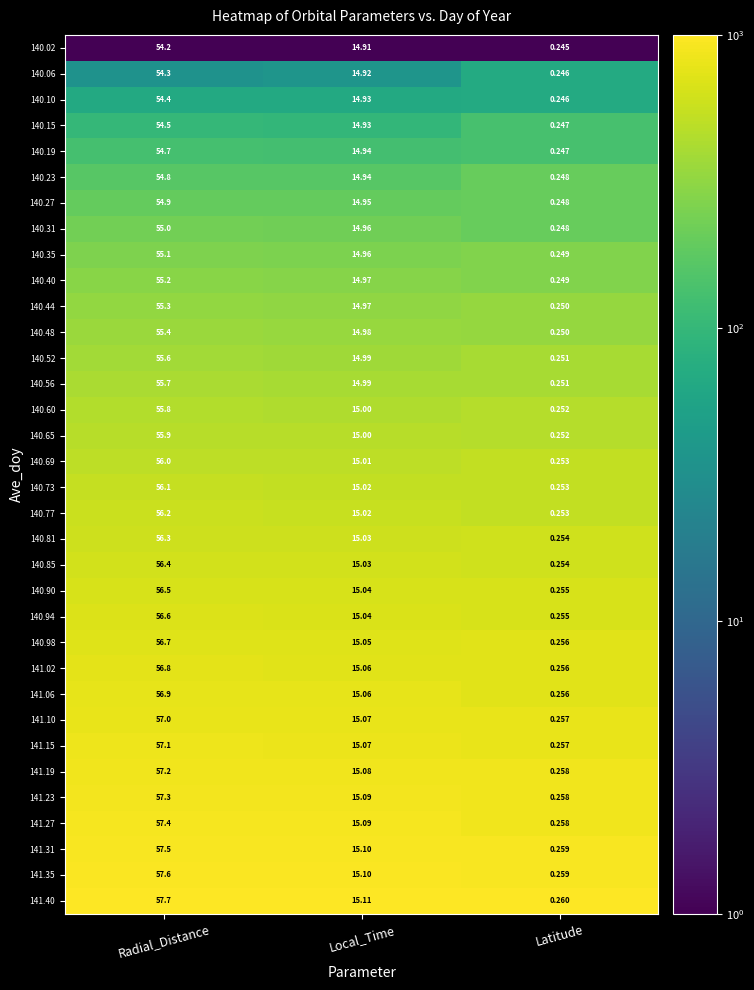

Which label corresponds to the largest value in the chart?

Radial_Distance